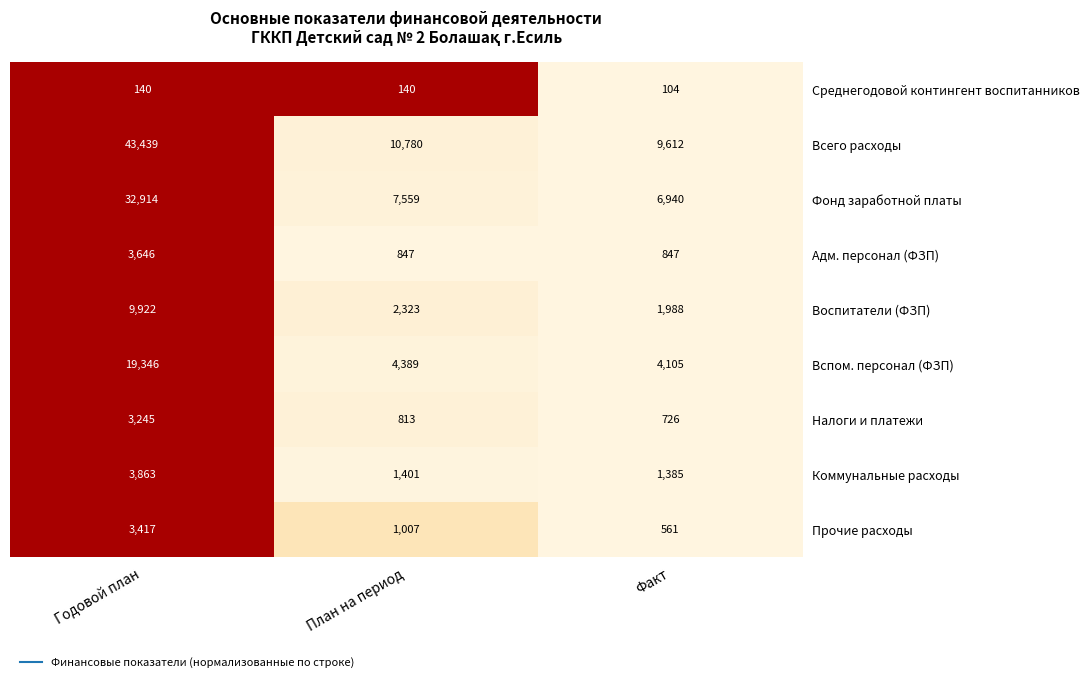

What is the spread (max minus min) of values at План на период?

10640